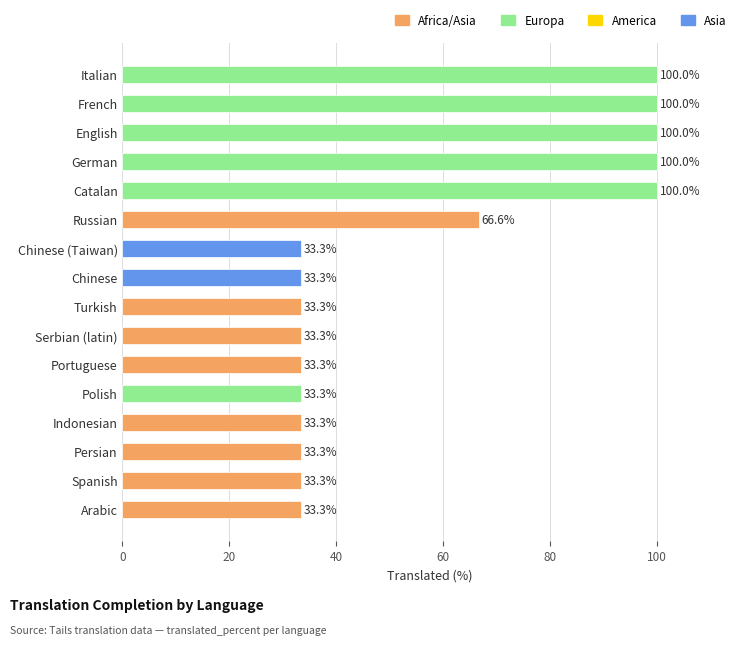

What is the ratio of the value at Portuguese to the value at Spanish?

1.0